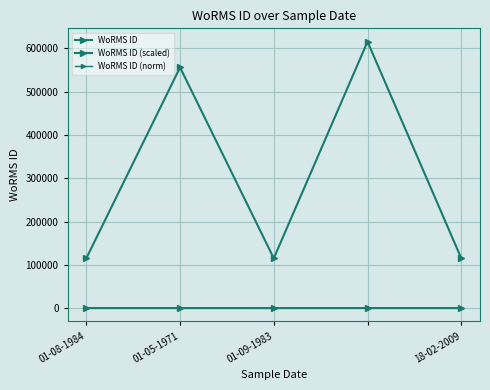

What is the highest value of the WoRMS ID series?

615418.0